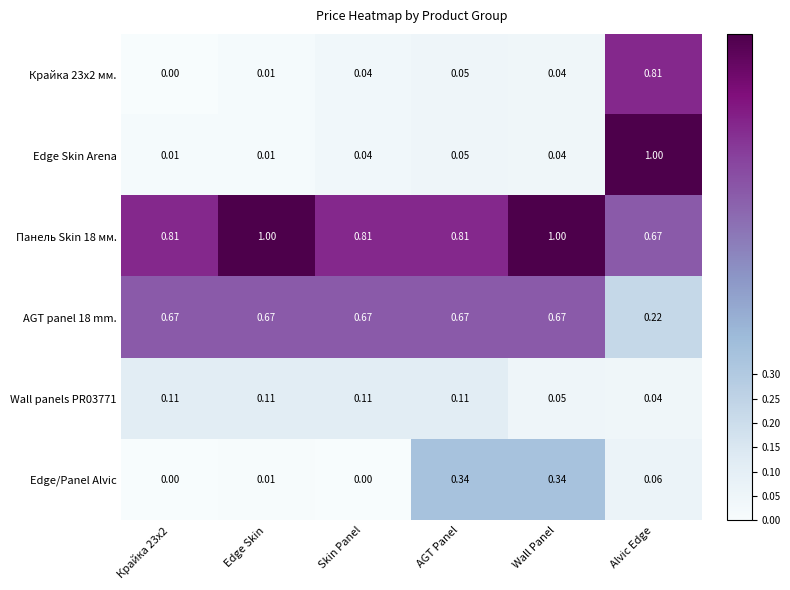

Between Edge Skin and Wall Panel, which series saw the biggest shift?

Edge/Panel Alvic